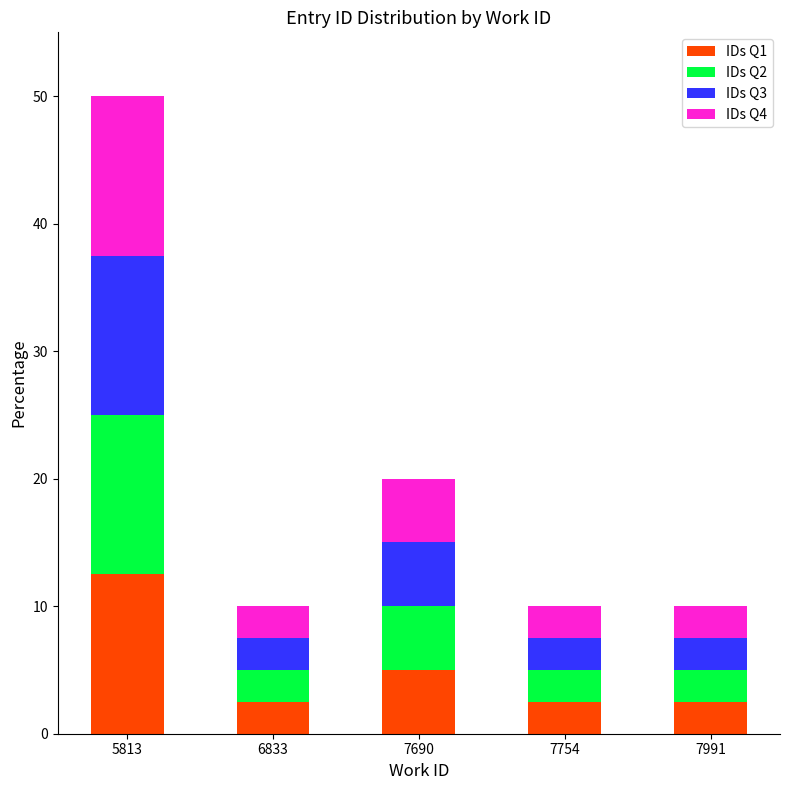

Reading left to right, list the values for the IDs Q1 series.

12.5	2.5	5.0	2.5	2.5